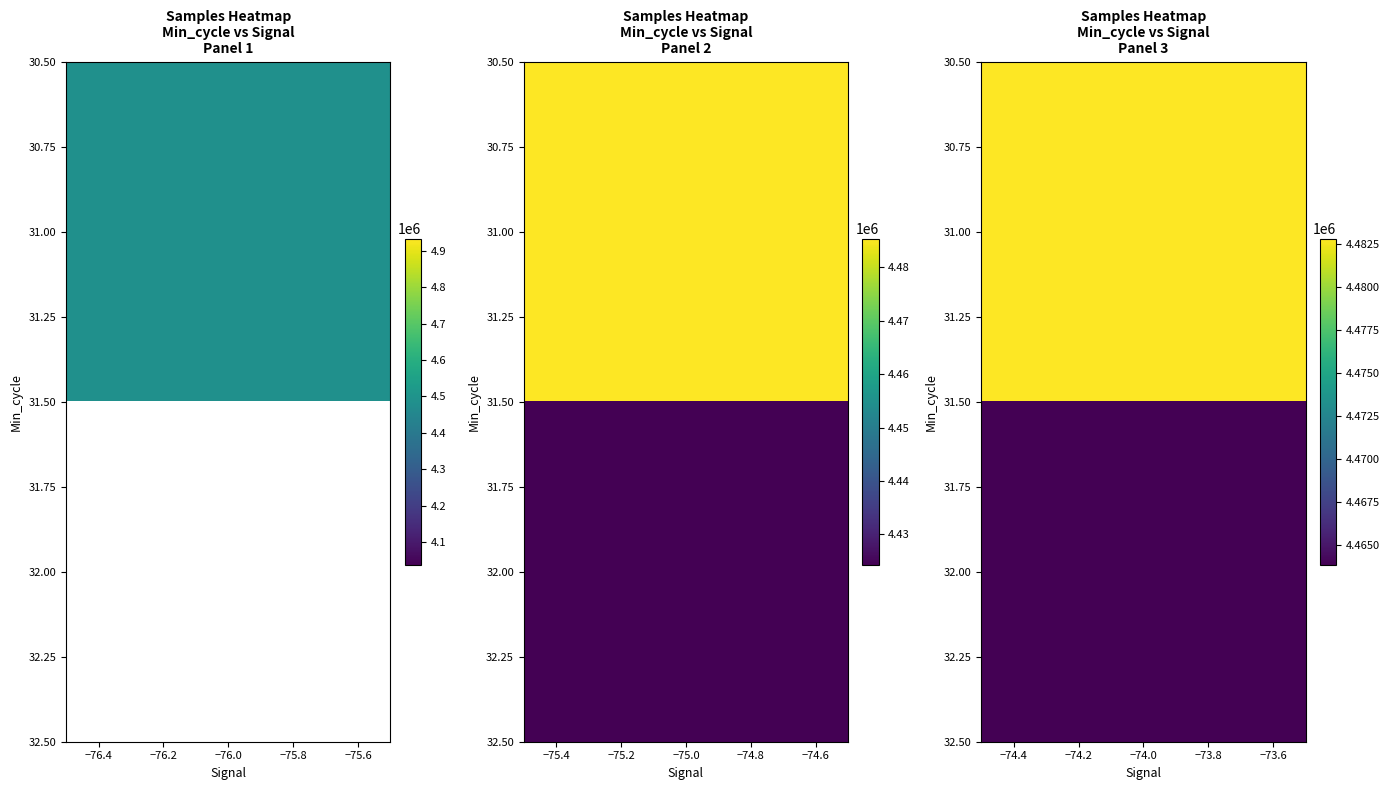

How many series are shown in this chart?

3